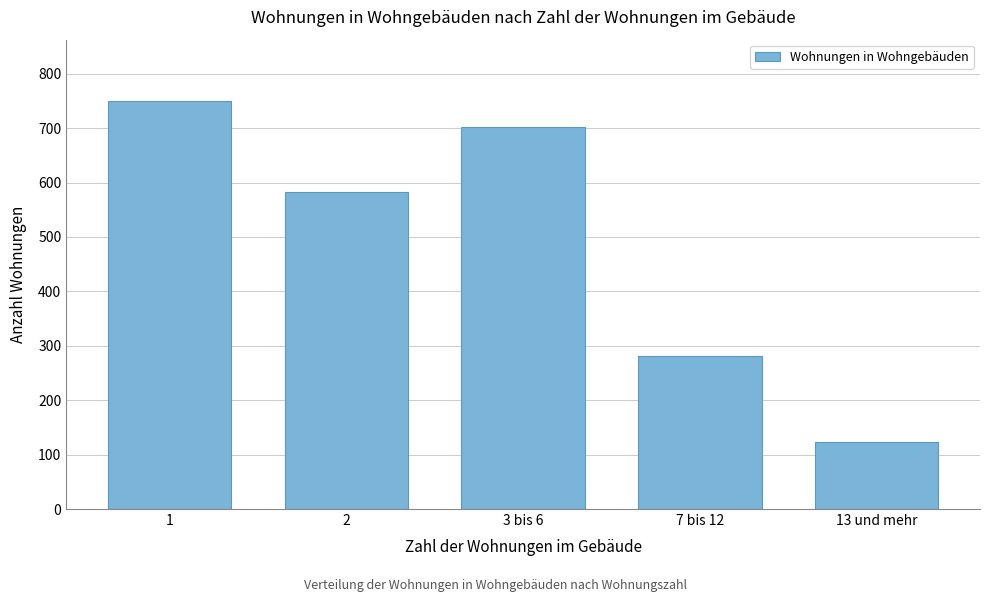

Reading left to right, list all the values displayed in this chart.

750	582	702	282	123